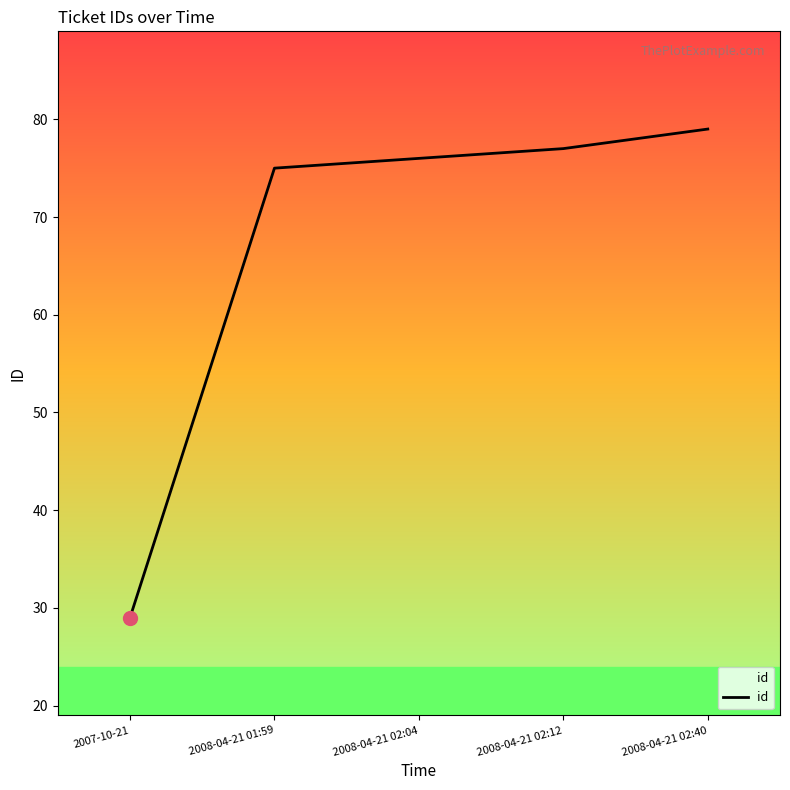

Which label corresponds to the largest value in the chart?

2008-04-21 02:40